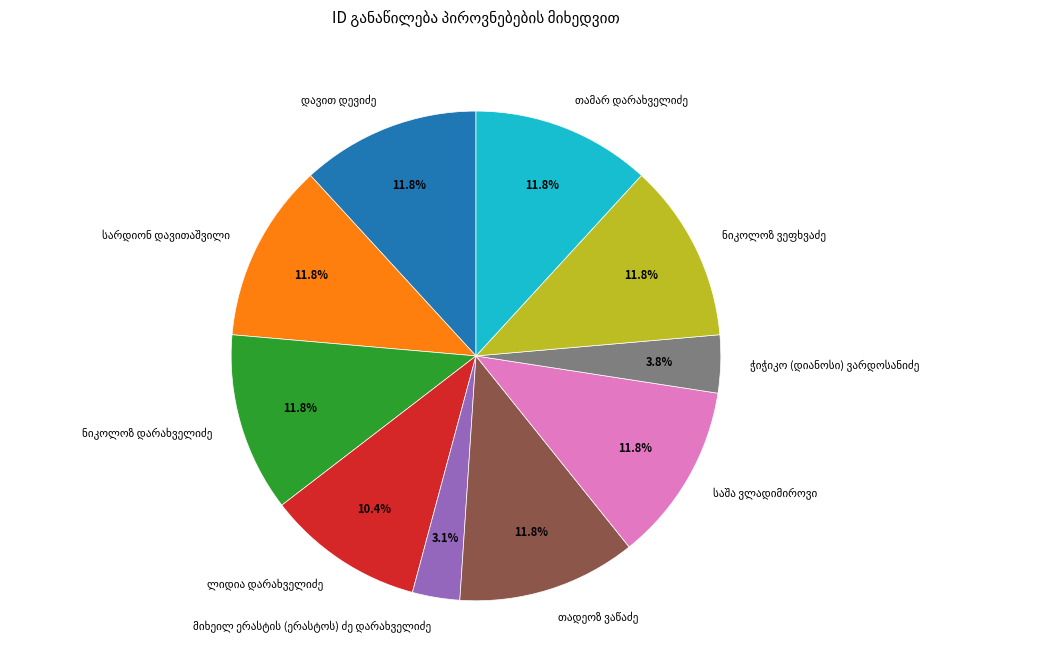

Is there a majority slice in this chart?

No